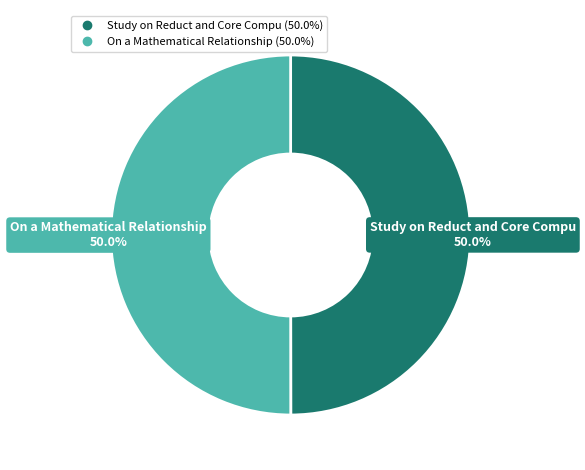

Rank the categories by value from lowest to highest.

Study on Reduct and Core Computation, On a Mathematical Relationship